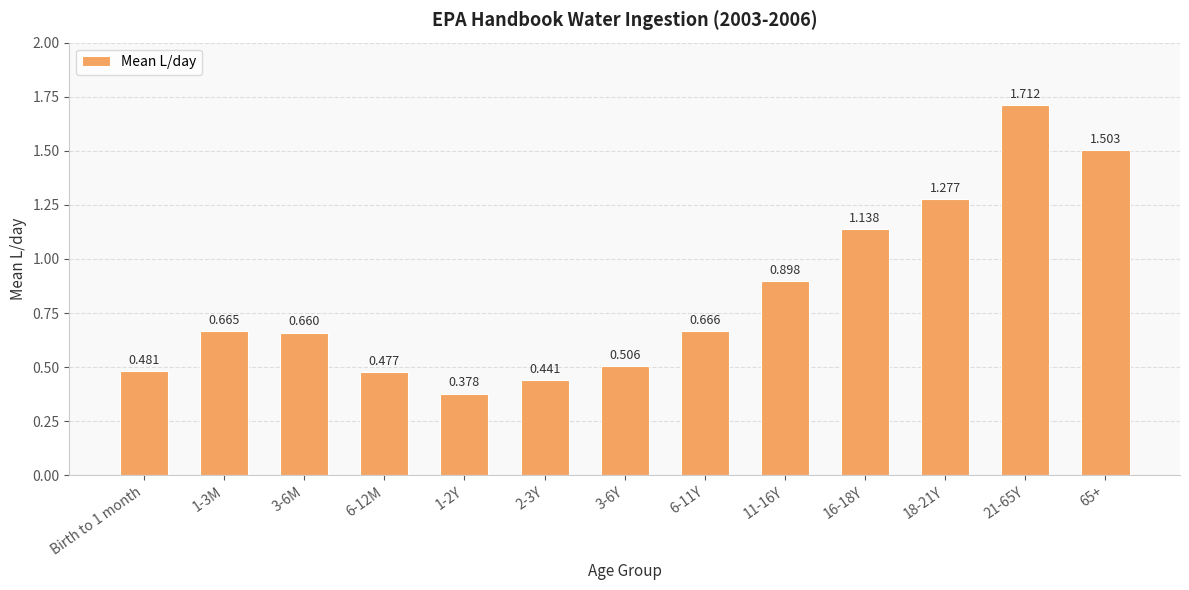

Are the bars grouped side by side (vs. stacked)?

No